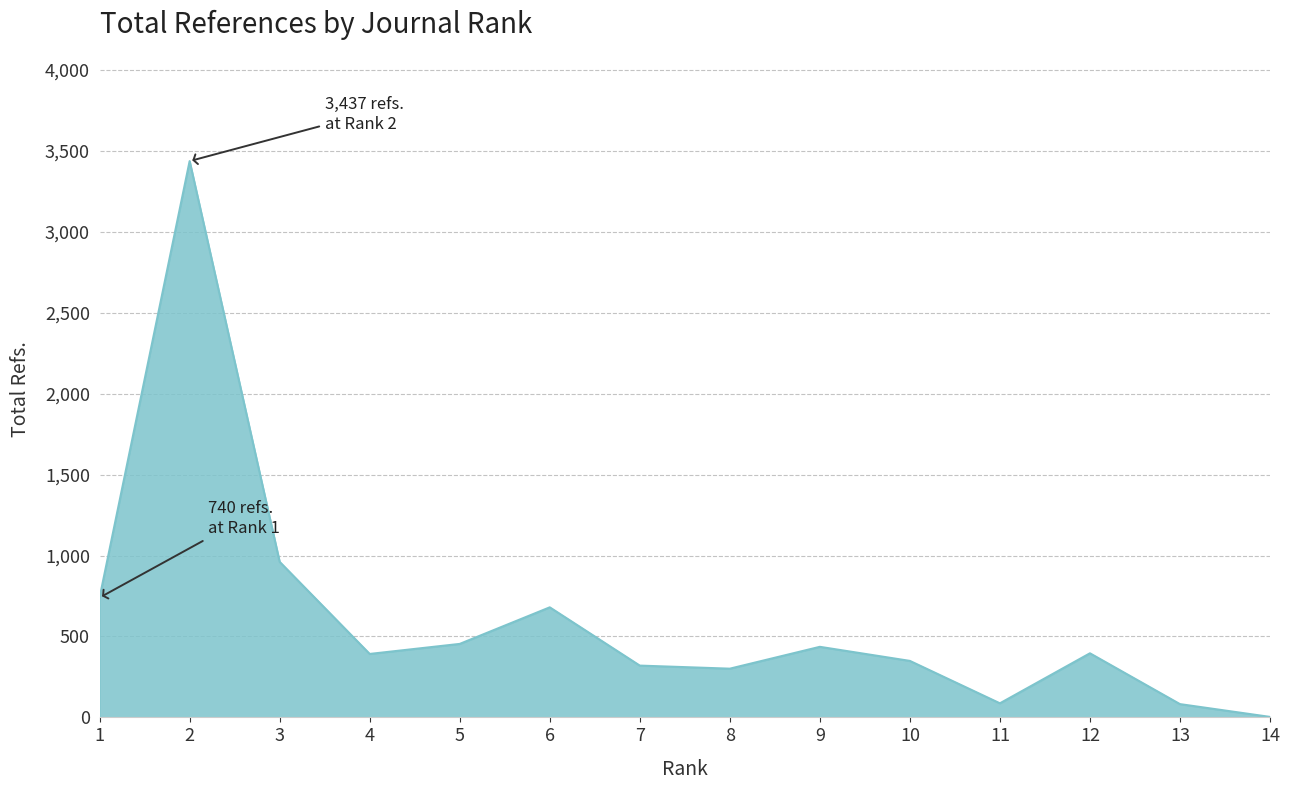

Approximately how many times larger is the value at 4 compared to 3?

0.4